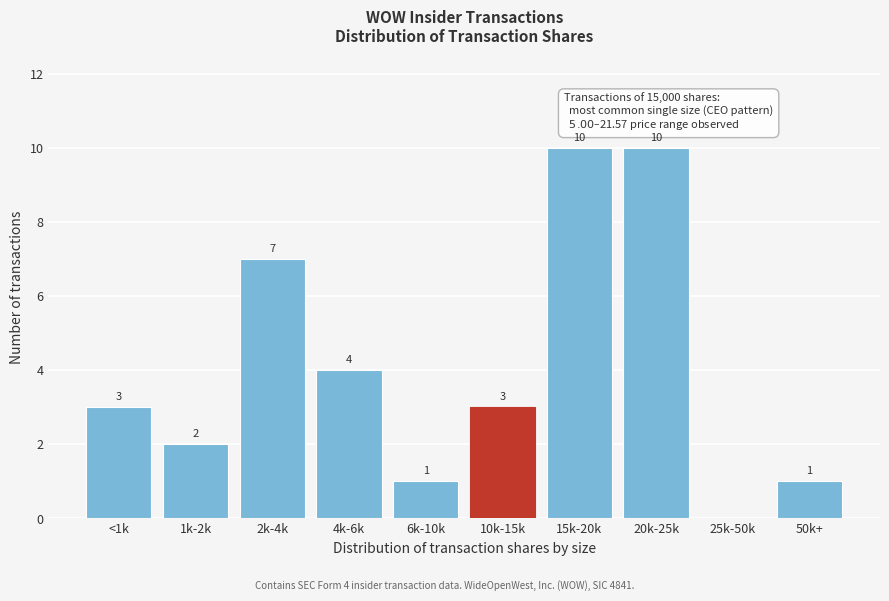

Reading right to left, what are all the values shown in this chart?

50k+=1	25k-50k=0	20k-25k=10	15k-20k=10	10k-15k=3	6k-10k=1	4k-6k=4	2k-4k=7	1k-2k=2	<1k=3